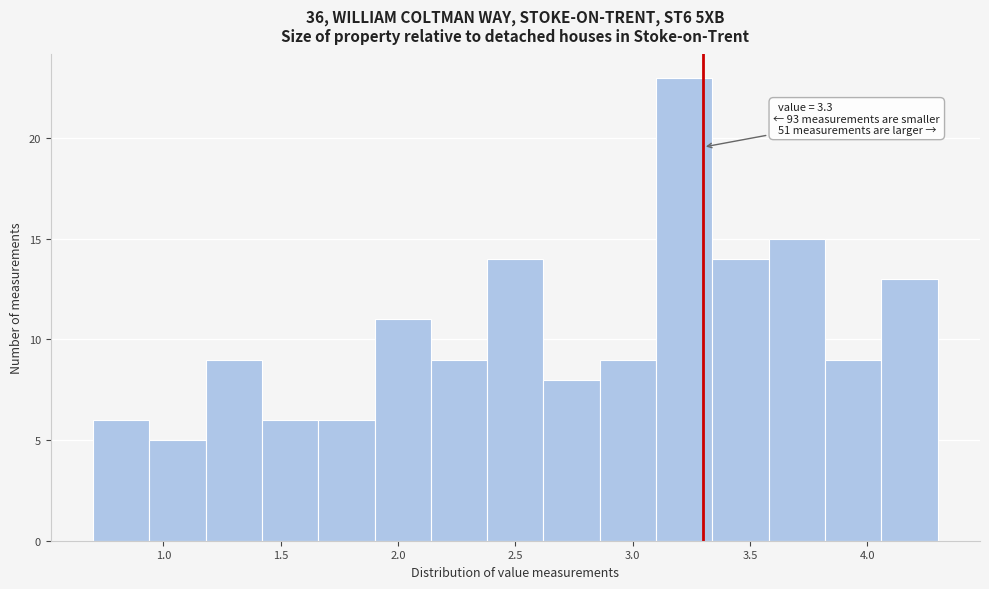

Which range on the x-axis has the tallest bar?

3.10 to 3.34